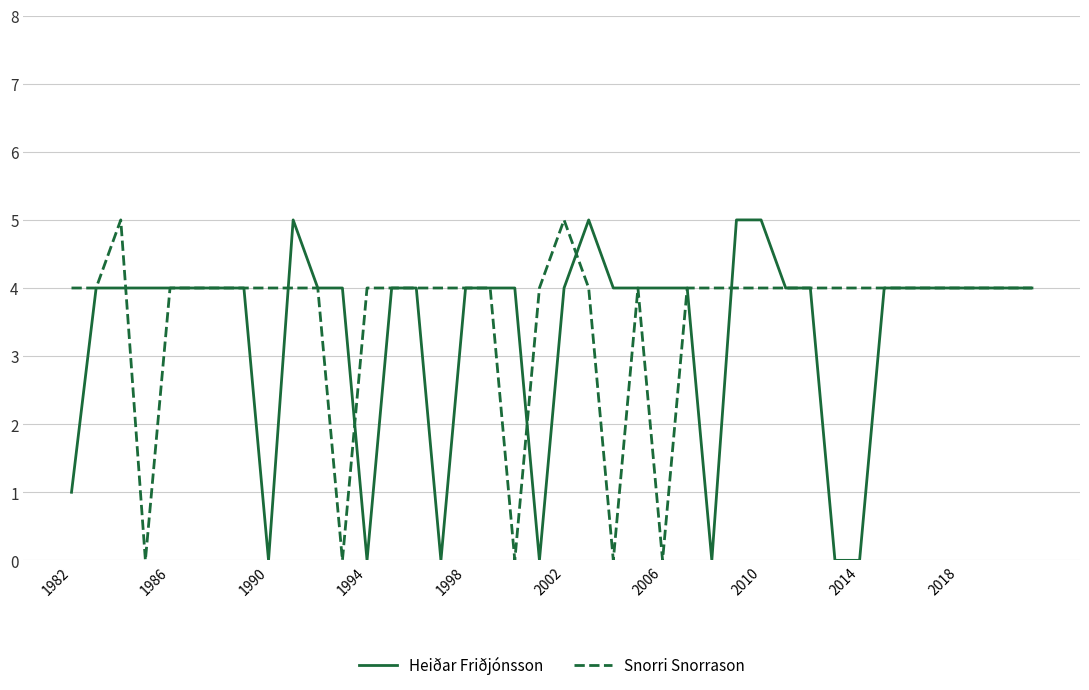

What is the greatest value displayed?

5